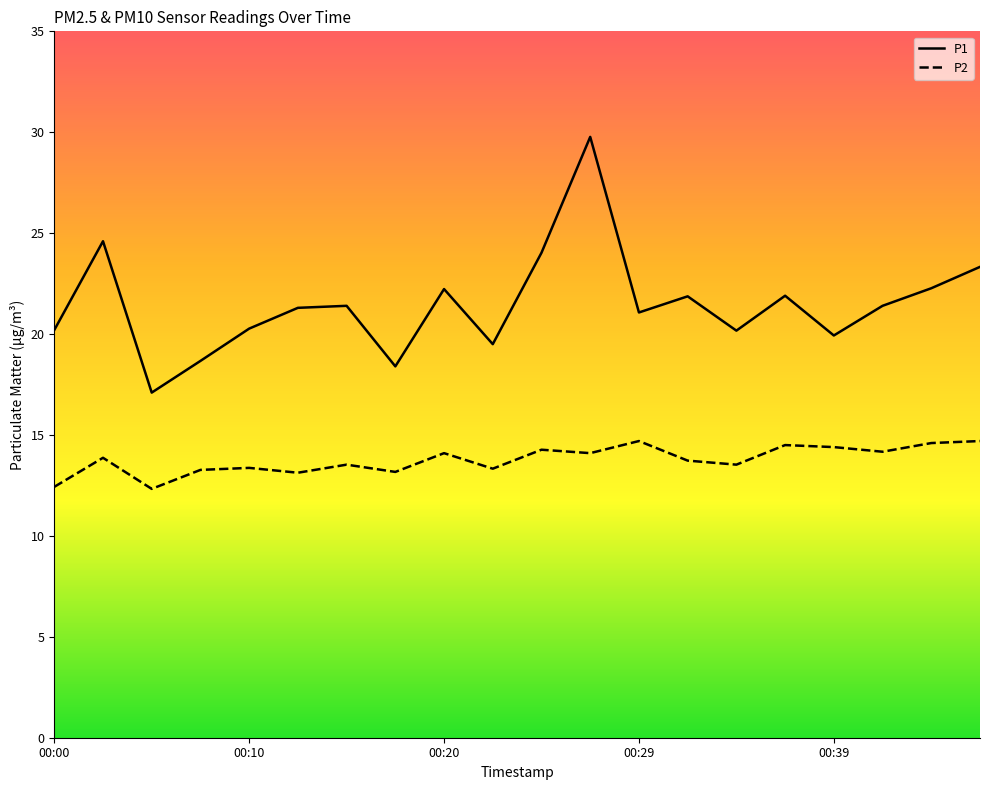

Which series has the largest total across all categories?

P1